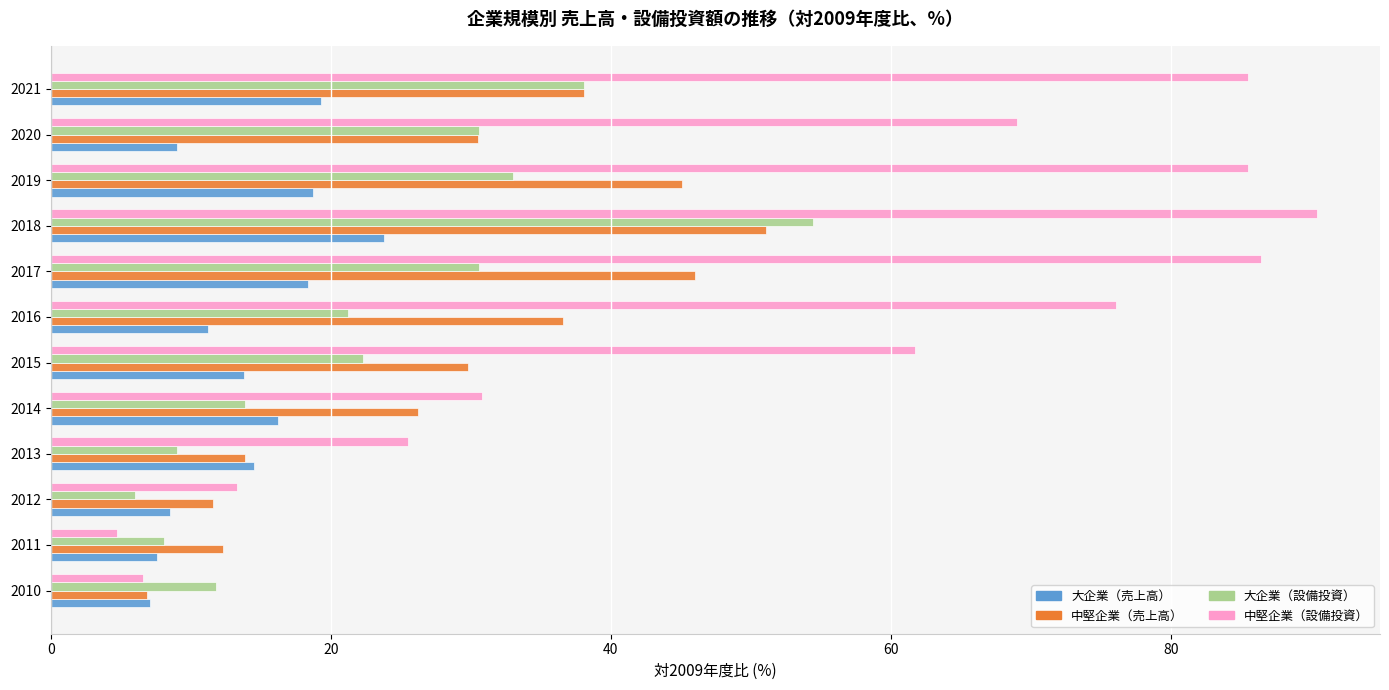

What is the difference between the maximum and minimum values in the 大企業（売上高） series?

16.7